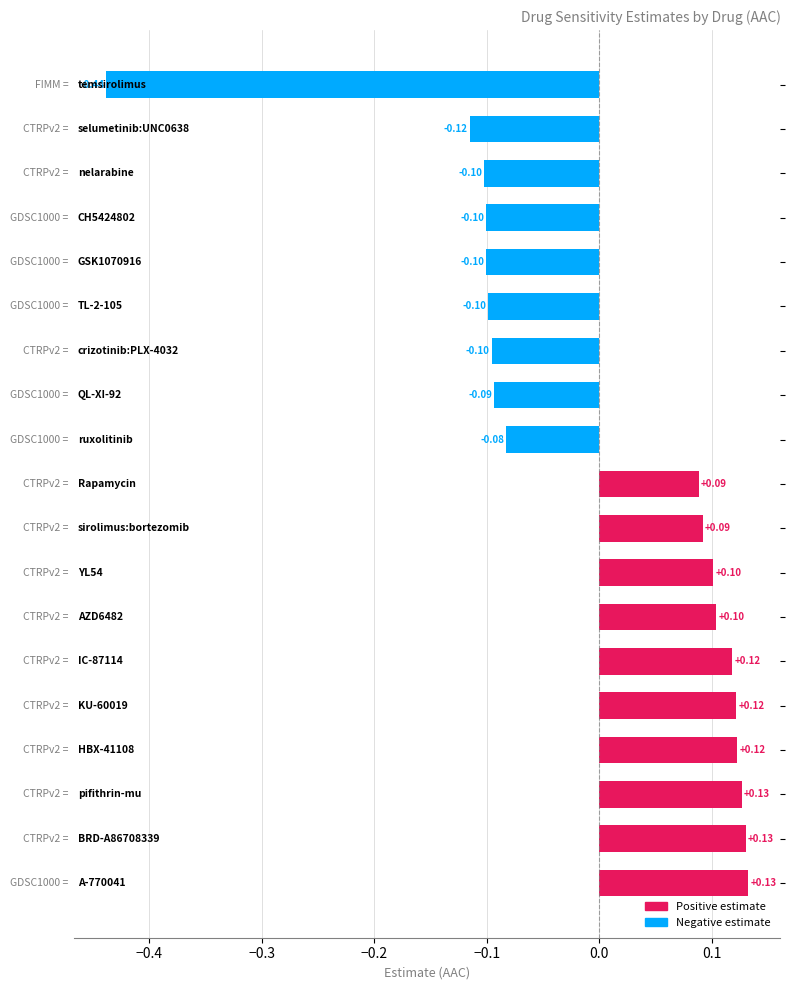

How many values are below zero?

9